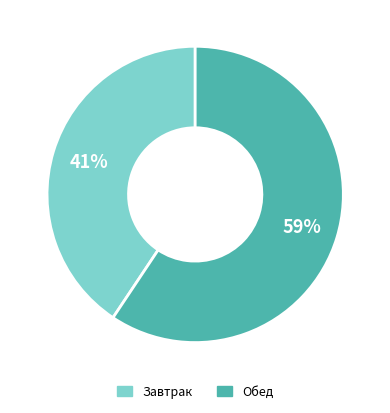

To the nearest percent, what is the average slice percentage?

50%